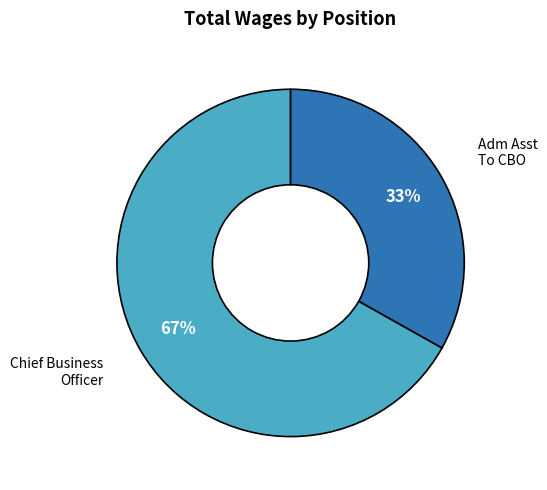

To the nearest percent, what is the difference between the largest and smallest slice percentages?

34%